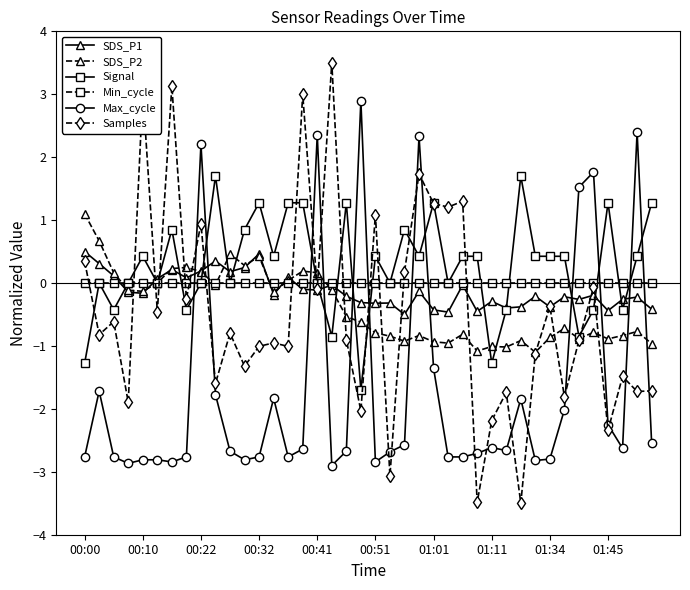

What is the greatest value displayed?

3.5